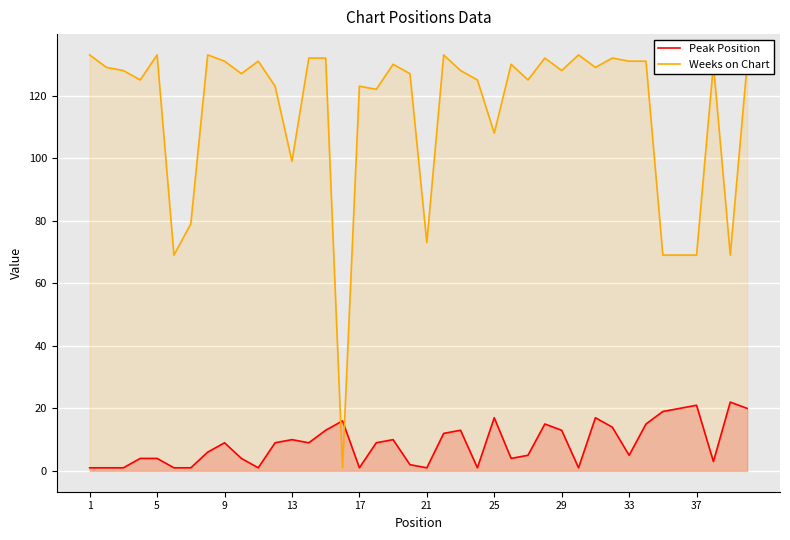

At which label does Peak Position reach its minimum?

1